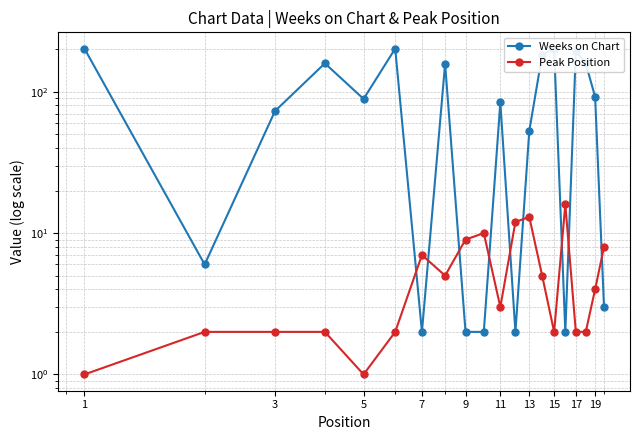

What are all the series names shown in the legend?

Weeks on Chart, Peak Position